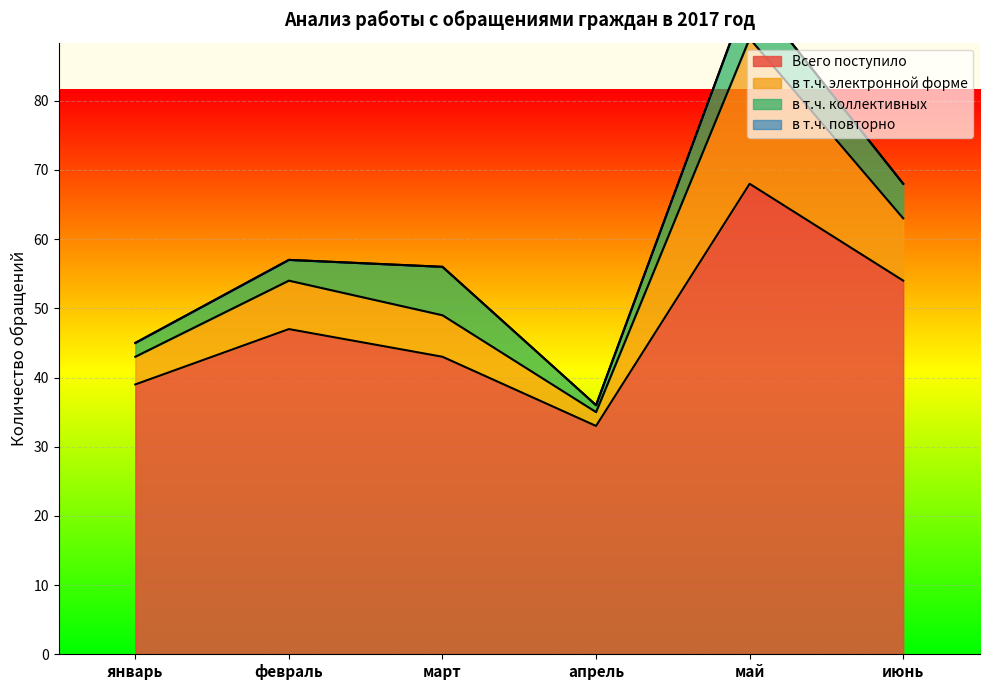

What is the sum of all май values?

215